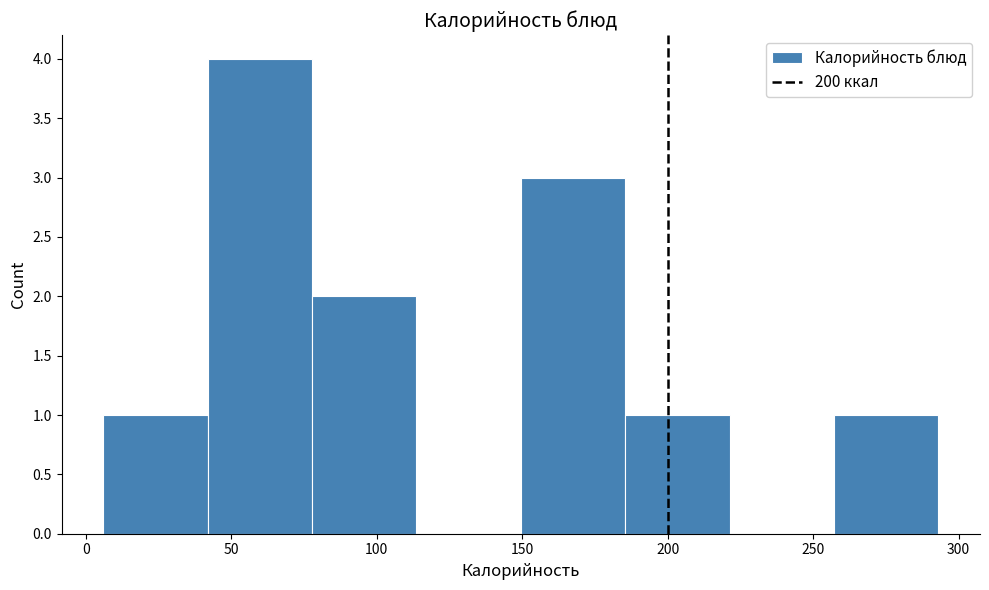

How tall is the bar that spans 40 to 80 on the x-axis? Neither the bar edges nor the heights are printed on the chart, so give them approximately, as read against the axes.

4